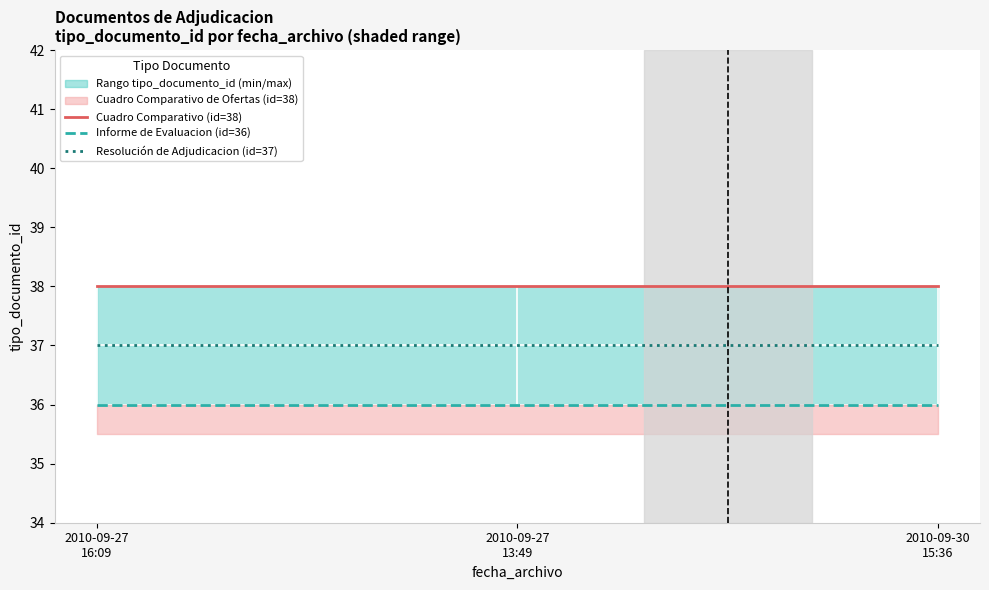

Is it true that Resolución de Adjudicacion (id=37) equals 37 at 2010-09-27
16:09?

True